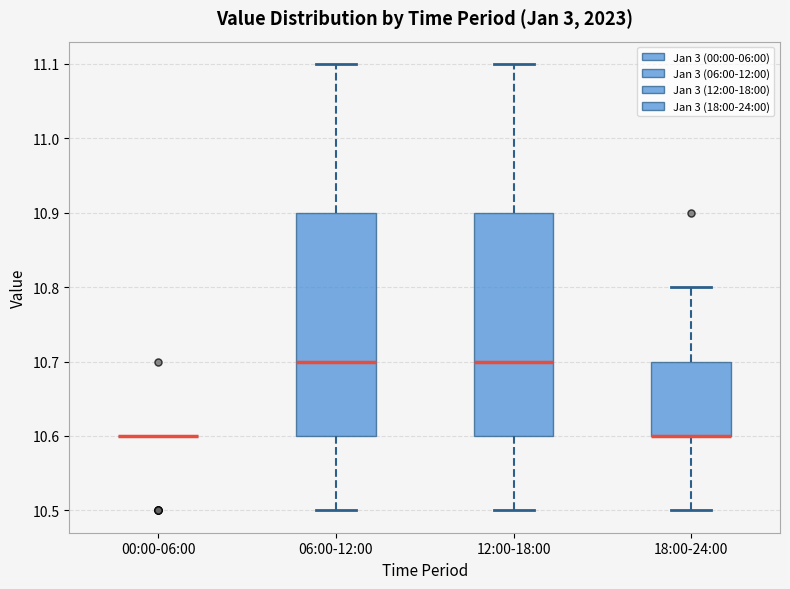

Reading left to right, read every box against the y-axis: the position of its median line, the range the box covers, and the ends of its whiskers. The values are not printed on the chart, so give them approximately, as read against the axis.

00:00-06:00: box collapsed to a line at 10.6, whiskers 10.6 to 10.6
06:00-12:00: median 10.7, box 10.6 to 10.9, whiskers 10.5 to 11.1
12:00-18:00: median 10.7, box 10.6 to 10.9, whiskers 10.5 to 11.1
18:00-24:00: median 10.6 (drawn on the box's lower edge), box 10.6 to 10.7, whiskers 10.5 to 10.8